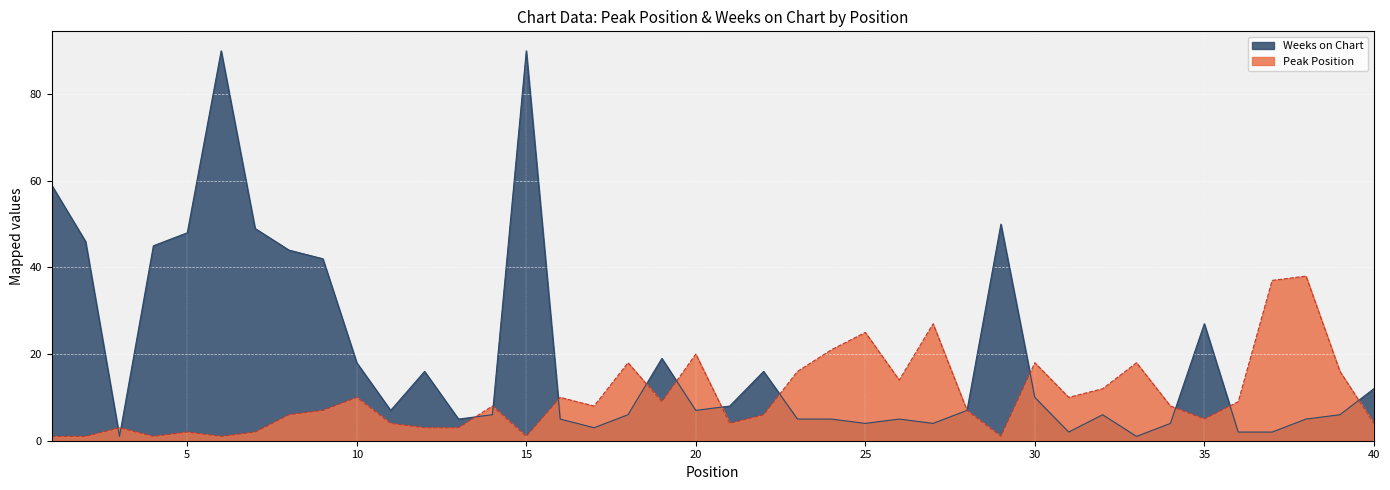

What is the difference between the Peak Position values at 18 and 27?

9